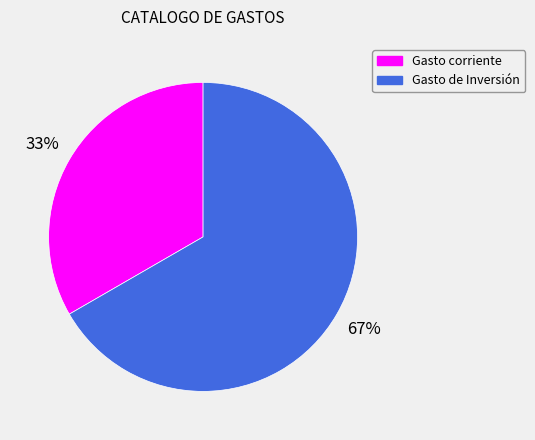

What is the ratio of the value at Gasto corriente to the value at Gasto de Inversión?

0.5